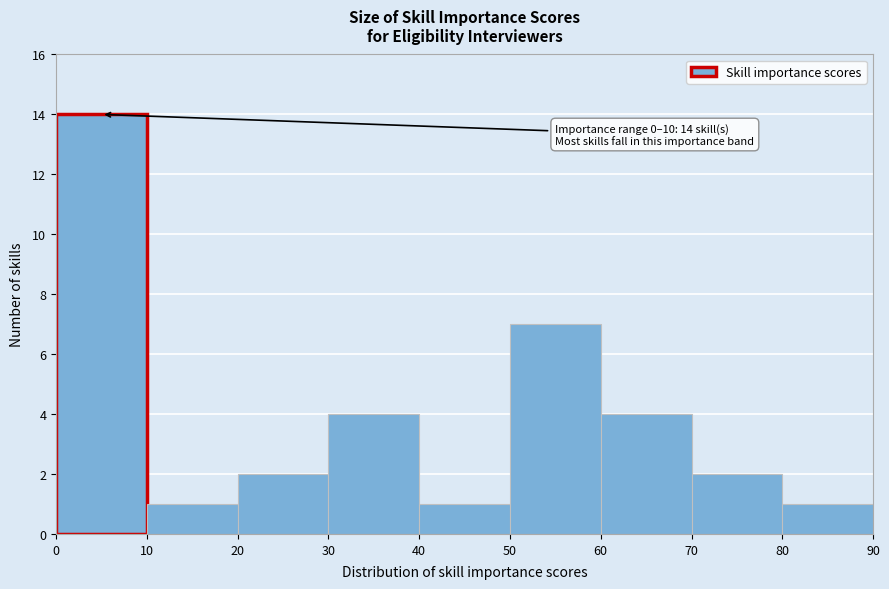

Over which range of the x-axis is the bar tallest?

0 to 10